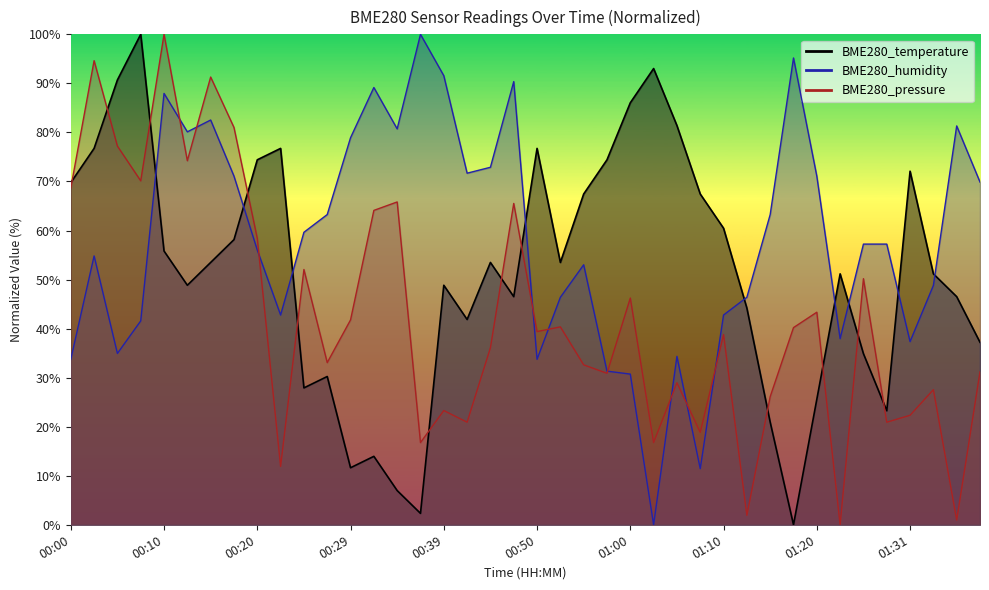

How many values in the BME280_temperature series exceed 53?

20